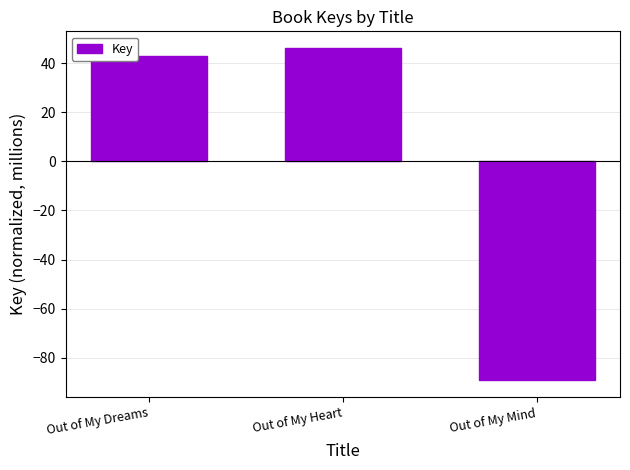

What is the label of the 1st bar from the left?

Out of My Dreams